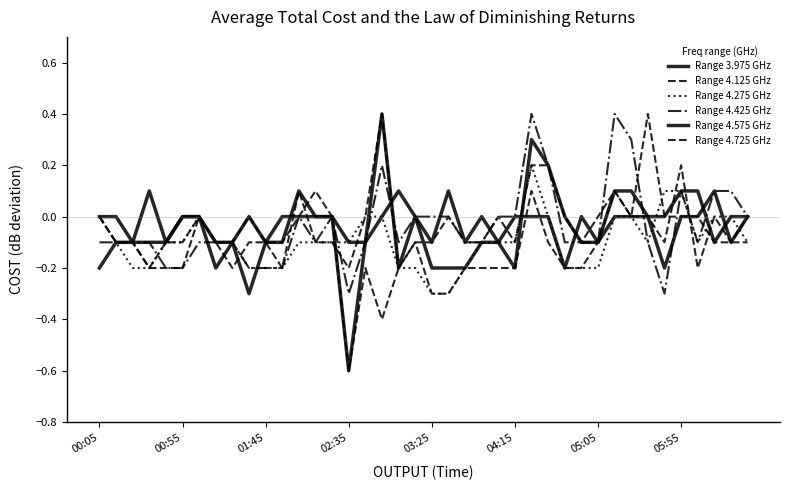

How many distinct data groups are displayed?

6